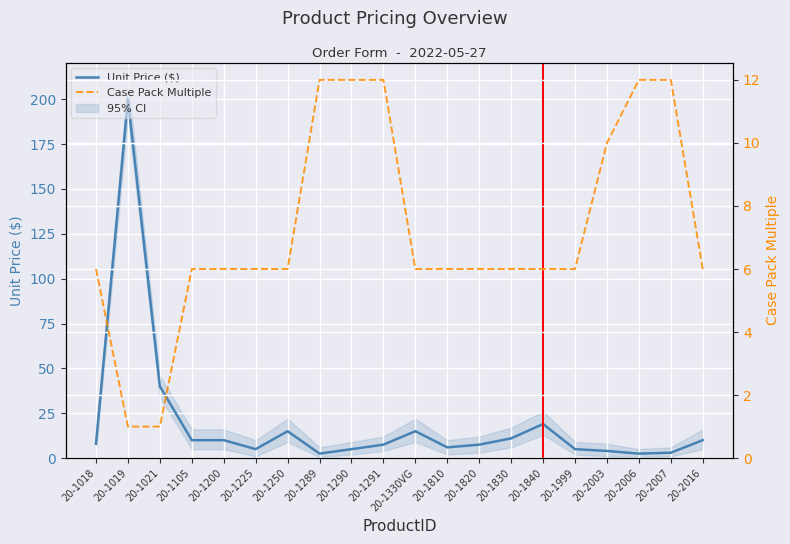

True or false: Case Pack Multiple and Unit Price ($) intersect in this chart.

True